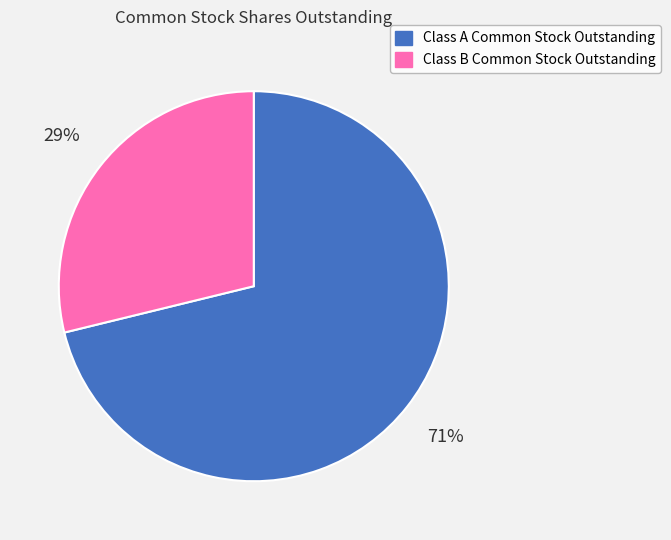

Count the number of slices in the pie.

2